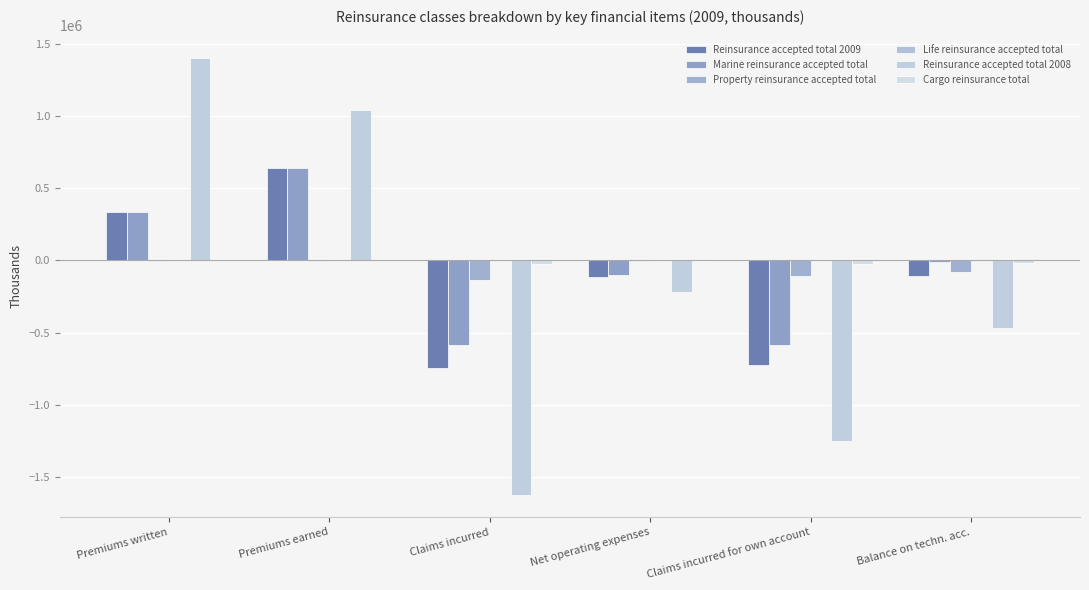

How many categories are shown in the chart?

6